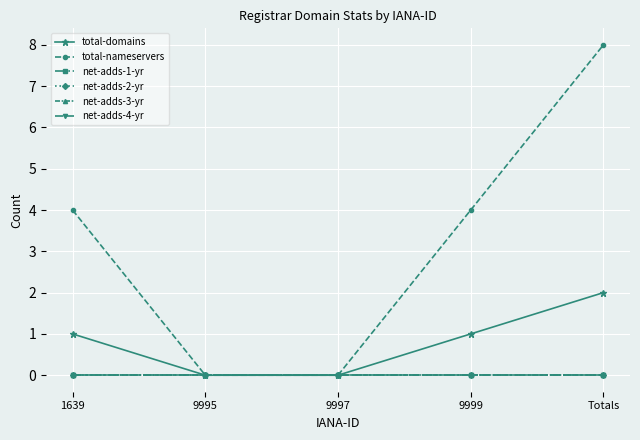

How many lines are shown in the chart?

6